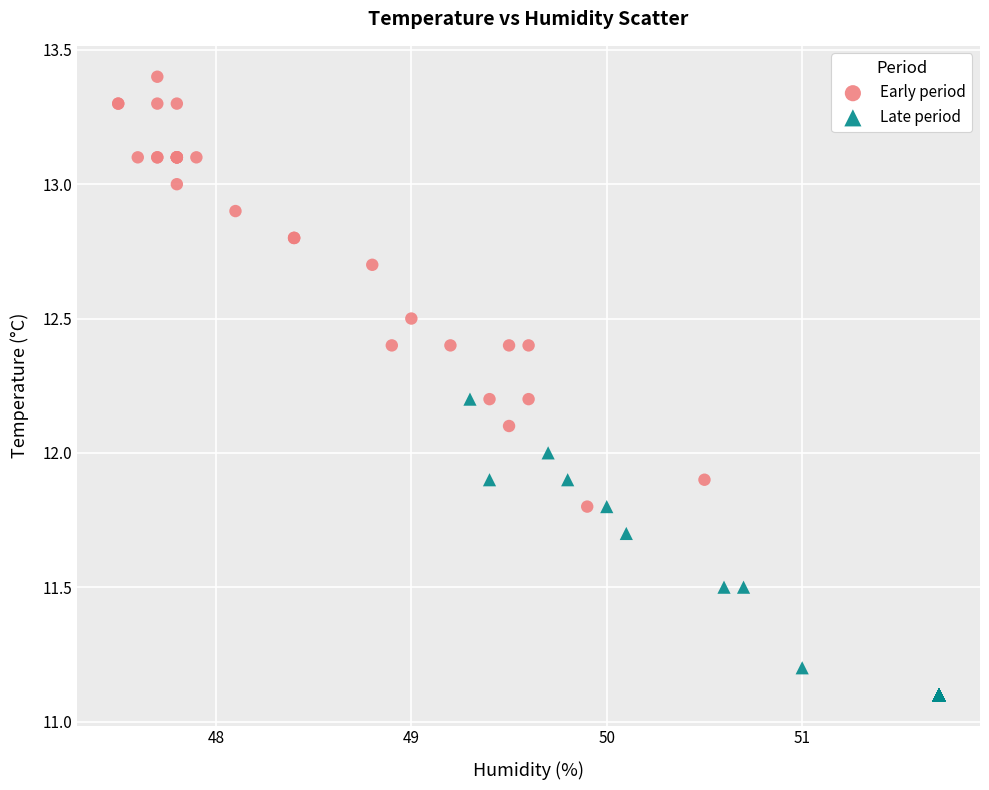

Which series contains the highest Y value?

Early period